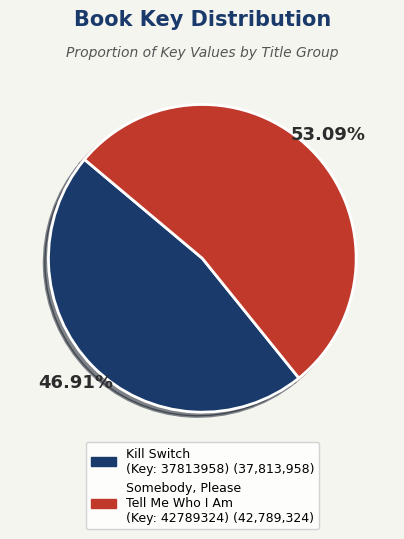

Is there a majority slice in this chart?

Yes